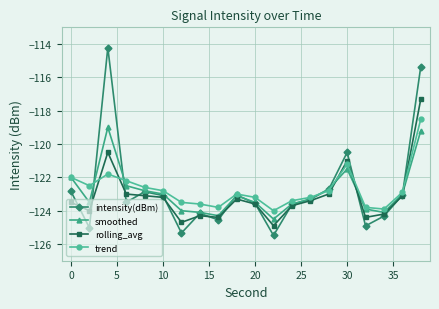

What is the value of the trend point at the 14th from the left?

-123.2